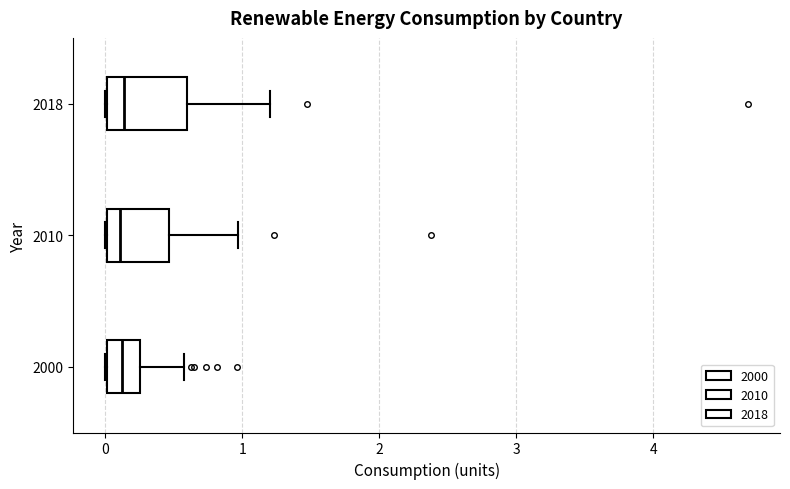

Reading bottom to top, read every box against the x-axis: the position of its median line, the range the box covers, and the ends of its whiskers. The values are not printed on the chart, so give them approximately, as read against the axis.

2000: median 0.1, box 0.0 to 0.3, whiskers 0.0 to 0.6
2010: median 0.1, box 0.0 to 0.5, whiskers 0.0 to 1.0
2018: median 0.1, box 0.0 to 0.6, whiskers 0.0 to 1.2